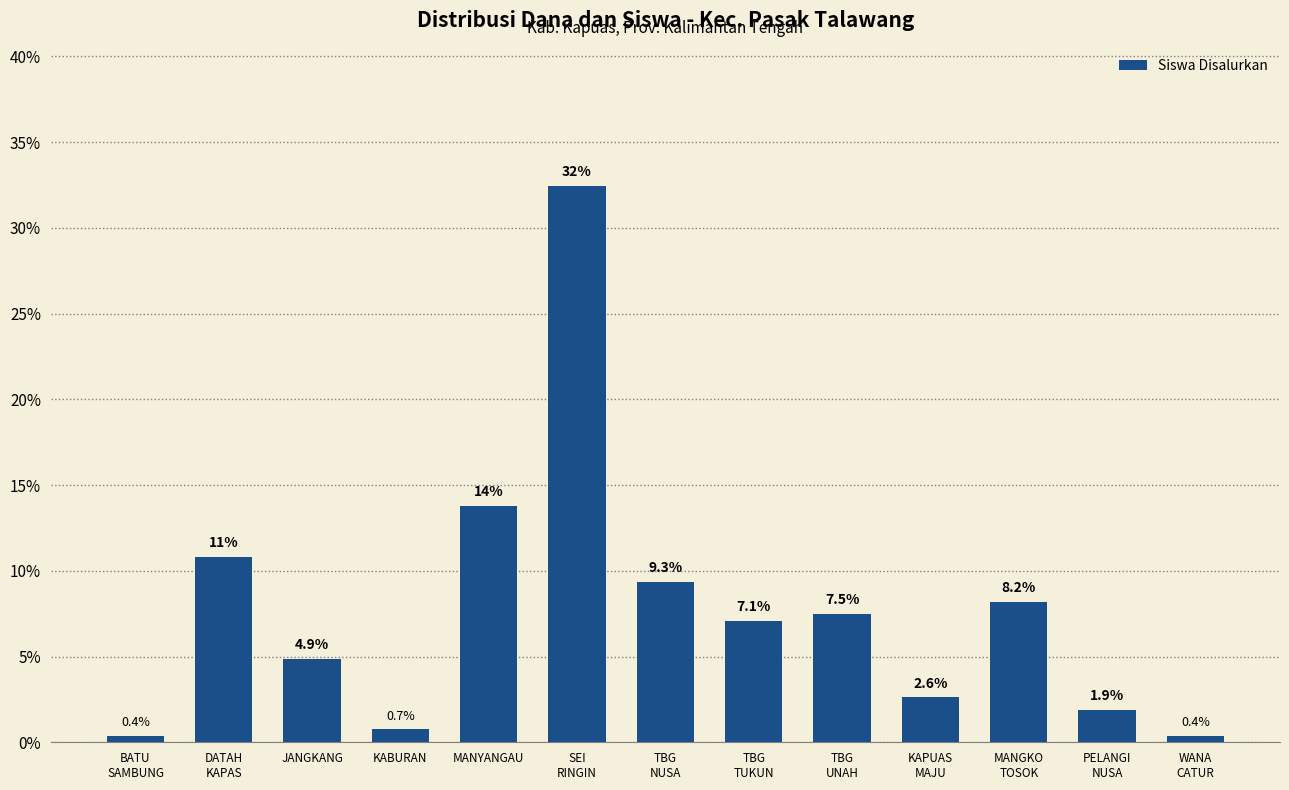

What is the label of the 11th bar from the right?

JANGKANG